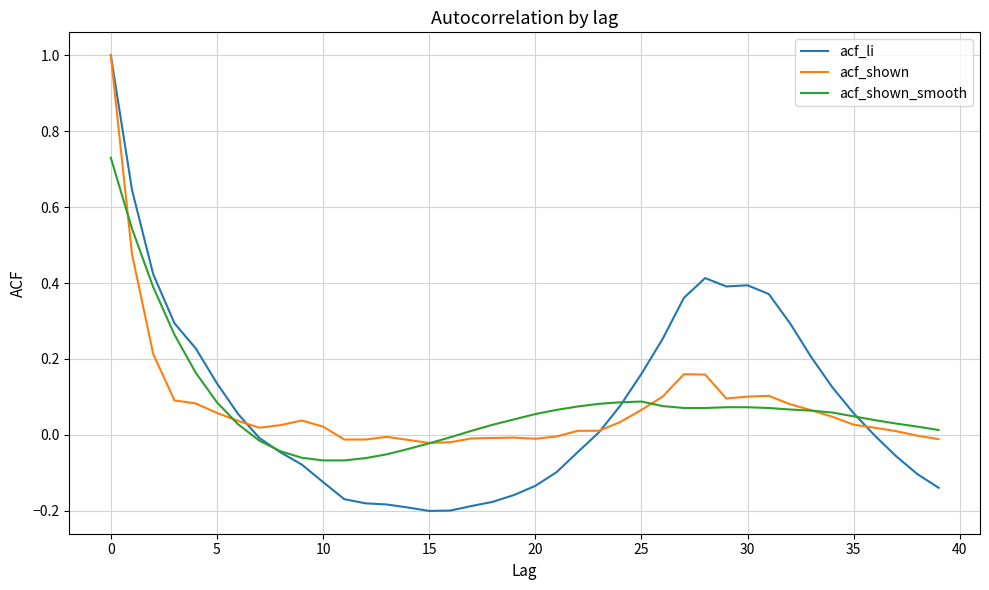

True or false: acf_li and acf_shown cross at least once.

True